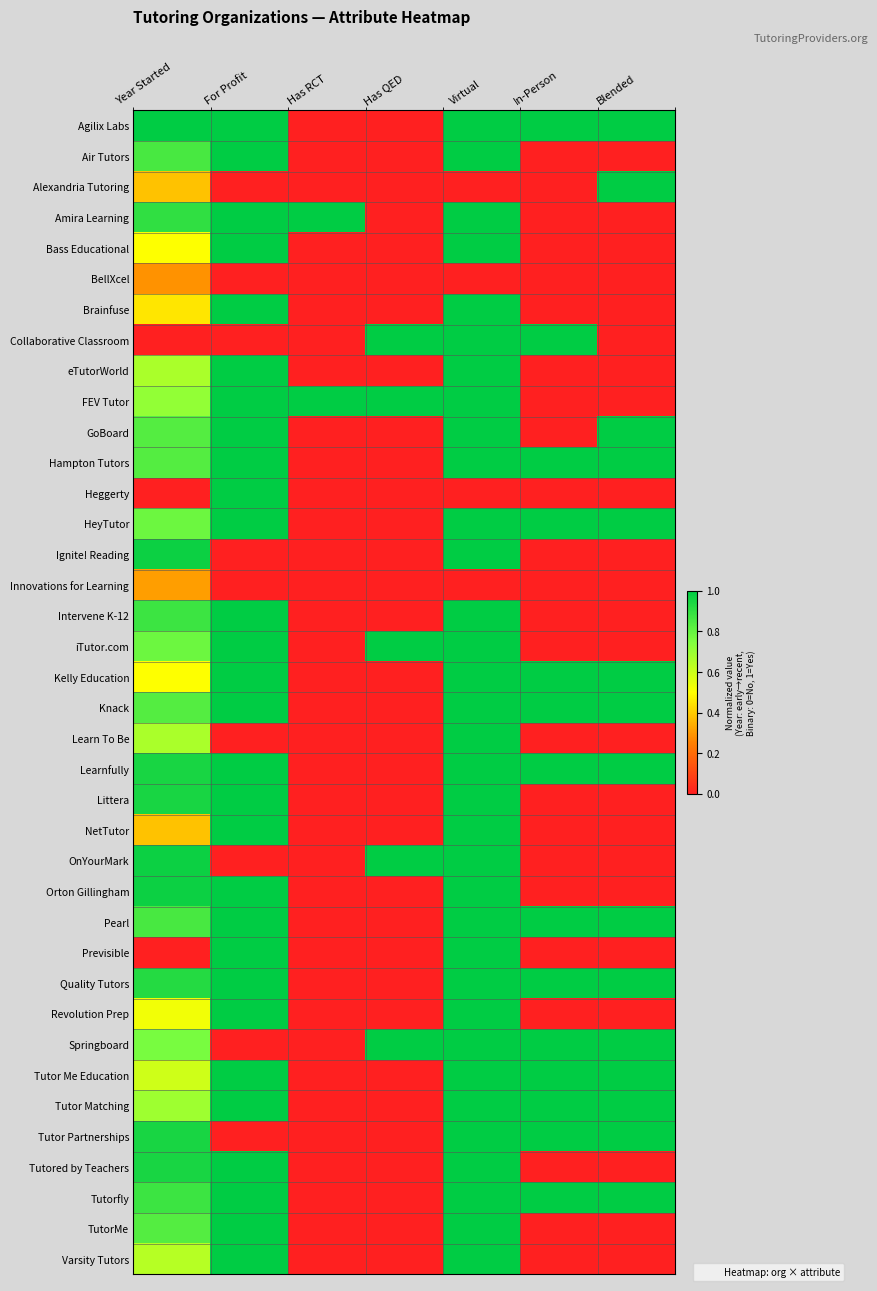

Reading left to right, list all the values displayed in this chart.

Agilix Labs: Year Started=1.0	For Profit=1.0	Has RCT=0.0	Has QED=0.0	Virtual=1.0	In-Person=1.0	Blended=1.0
Air Tutors: Year Started=0.9	For Profit=1.0	Has RCT=0.0	Has QED=0.0	Virtual=1.0	In-Person=0.0	Blended=0.0
Alexandria Tutoring: Year Started=0.4	For Profit=0.0	Has RCT=0.0	Has QED=0.0	Virtual=0.0	In-Person=0.0	Blended=1.0
Amira Learning: Year Started=0.9	For Profit=1.0	Has RCT=1.0	Has QED=0.0	Virtual=1.0	In-Person=0.0	Blended=0.0
Bass Educational: Year Started=0.5	For Profit=1.0	Has RCT=0.0	Has QED=0.0	Virtual=1.0	In-Person=0.0	Blended=0.0
BellXcel: Year Started=0.3	For Profit=0.0	Has RCT=0.0	Has QED=0.0	Virtual=0.0	In-Person=0.0	Blended=0.0
Brainfuse: Year Started=0.5	For Profit=1.0	Has RCT=0.0	Has QED=0.0	Virtual=1.0	In-Person=0.0	Blended=0.0
Collaborative Classroom: Year Started=0.0	For Profit=0.0	Has RCT=0.0	Has QED=1.0	Virtual=1.0	In-Person=1.0	Blended=0.0
eTutorWorld: Year Started=0.7	For Profit=1.0	Has RCT=0.0	Has QED=0.0	Virtual=1.0	In-Person=0.0	Blended=0.0
FEV Tutor: Year Started=0.7	For Profit=1.0	Has RCT=1.0	Has QED=1.0	Virtual=1.0	In-Person=0.0	Blended=0.0
GoBoard: Year Started=0.8	For Profit=1.0	Has RCT=0.0	Has QED=0.0	Virtual=1.0	In-Person=0.0	Blended=1.0
Hampton Tutors: Year Started=0.8	For Profit=1.0	Has RCT=0.0	Has QED=0.0	Virtual=1.0	In-Person=1.0	Blended=1.0
Heggerty: Year Started=0.0	For Profit=1.0	Has RCT=0.0	Has QED=0.0	Virtual=0.0	In-Person=0.0	Blended=0.0
HeyTutor: Year Started=0.8	For Profit=1.0	Has RCT=0.0	Has QED=0.0	Virtual=1.0	In-Person=1.0	Blended=1.0
Ignite! Reading: Year Started=1.0	For Profit=0.0	Has RCT=0.0	Has QED=0.0	Virtual=1.0	In-Person=0.0	Blended=0.0
Innovations for Learning: Year Started=0.3	For Profit=0.0	Has RCT=0.0	Has QED=0.0	Virtual=0.0	In-Person=0.0	Blended=0.0
Intervene K-12: Year Started=0.9	For Profit=1.0	Has RCT=0.0	Has QED=0.0	Virtual=1.0	In-Person=0.0	Blended=0.0
iTutor.com: Year Started=0.8	For Profit=1.0	Has RCT=0.0	Has QED=1.0	Virtual=1.0	In-Person=0.0	Blended=0.0
Kelly Education: Year Started=0.5	For Profit=1.0	Has RCT=0.0	Has QED=0.0	Virtual=1.0	In-Person=1.0	Blended=1.0
Knack: Year Started=0.8	For Profit=1.0	Has RCT=0.0	Has QED=0.0	Virtual=1.0	In-Person=1.0	Blended=1.0
Learn To Be: Year Started=0.7	For Profit=0.0	Has RCT=0.0	Has QED=0.0	Virtual=1.0	In-Person=0.0	Blended=0.0
Learnfully: Year Started=1.0	For Profit=1.0	Has RCT=0.0	Has QED=0.0	Virtual=1.0	In-Person=1.0	Blended=1.0
Littera: Year Started=1.0	For Profit=1.0	Has RCT=0.0	Has QED=0.0	Virtual=1.0	In-Person=0.0	Blended=0.0
NetTutor: Year Started=0.4	For Profit=1.0	Has RCT=0.0	Has QED=0.0	Virtual=1.0	In-Person=0.0	Blended=0.0
OnYourMark: Year Started=1.0	For Profit=0.0	Has RCT=0.0	Has QED=1.0	Virtual=1.0	In-Person=0.0	Blended=0.0
Orton Gillingham: Year Started=1.0	For Profit=1.0	Has RCT=0.0	Has QED=0.0	Virtual=1.0	In-Person=0.0	Blended=0.0
Pearl: Year Started=0.9	For Profit=1.0	Has RCT=0.0	Has QED=0.0	Virtual=1.0	In-Person=1.0	Blended=1.0
Previsible: Year Started=0.0	For Profit=1.0	Has RCT=0.0	Has QED=0.0	Virtual=1.0	In-Person=0.0	Blended=0.0
Quality Tutors: Year Started=0.9	For Profit=1.0	Has RCT=0.0	Has QED=0.0	Virtual=1.0	In-Person=1.0	Blended=1.0
Revolution Prep: Year Started=0.5	For Profit=1.0	Has RCT=0.0	Has QED=0.0	Virtual=1.0	In-Person=0.0	Blended=0.0
Springboard: Year Started=0.8	For Profit=0.0	Has RCT=0.0	Has QED=1.0	Virtual=1.0	In-Person=1.0	Blended=1.0
Tutor Me Education: Year Started=0.6	For Profit=1.0	Has RCT=0.0	Has QED=0.0	Virtual=1.0	In-Person=1.0	Blended=1.0
Tutor Matching: Year Started=0.7	For Profit=1.0	Has RCT=0.0	Has QED=0.0	Virtual=1.0	In-Person=1.0	Blended=1.0
Tutor Partnerships: Year Started=1.0	For Profit=0.0	Has RCT=0.0	Has QED=0.0	Virtual=1.0	In-Person=1.0	Blended=1.0
Tutored by Teachers: Year Started=1.0	For Profit=1.0	Has RCT=0.0	Has QED=0.0	Virtual=1.0	In-Person=0.0	Blended=0.0
Tutorfly: Year Started=0.9	For Profit=1.0	Has RCT=0.0	Has QED=0.0	Virtual=1.0	In-Person=1.0	Blended=1.0
TutorMe: Year Started=0.8	For Profit=1.0	Has RCT=0.0	Has QED=0.0	Virtual=1.0	In-Person=0.0	Blended=0.0
Varsity Tutors: Year Started=0.6	For Profit=1.0	Has RCT=0.0	Has QED=0.0	Virtual=1.0	In-Person=0.0	Blended=0.0